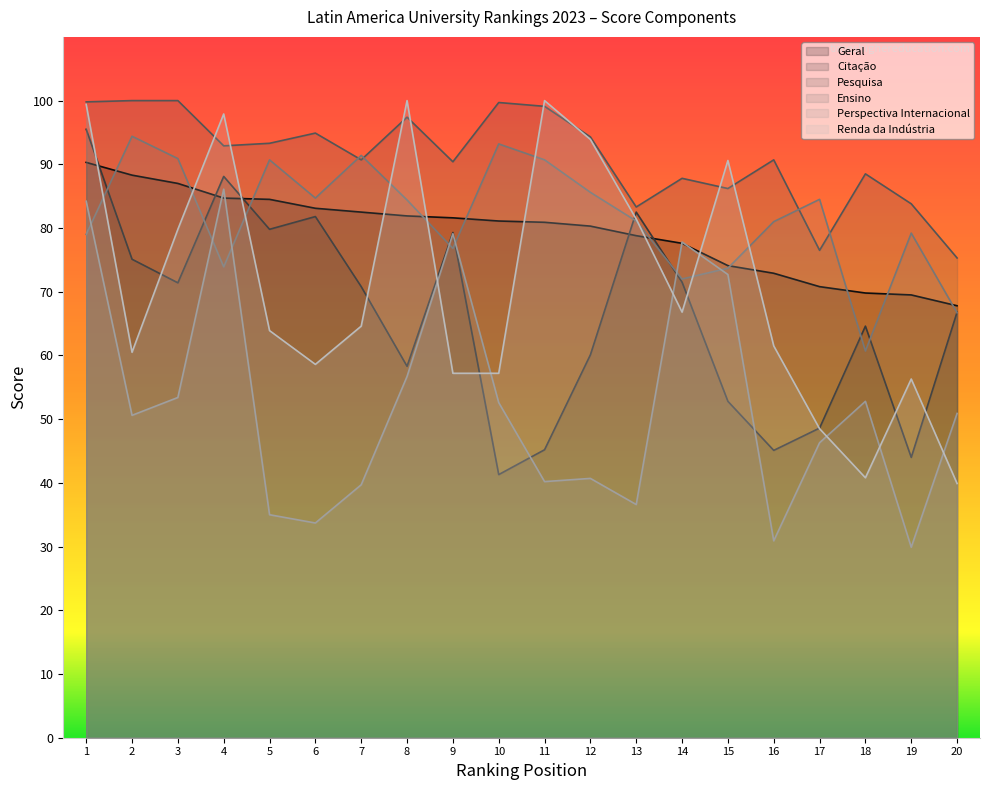

What is the sum of the Ensino values at 10 and 7?

184.6